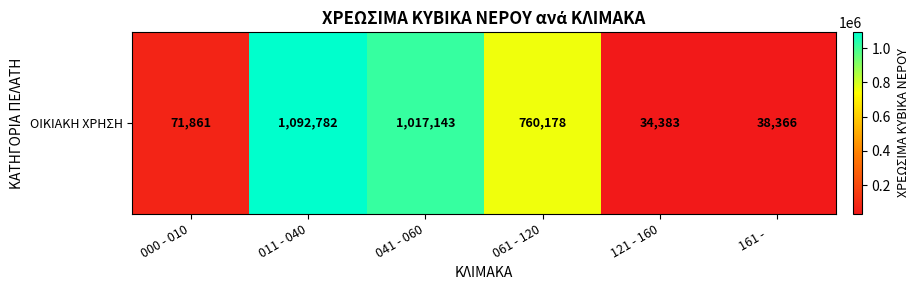

Reading left to right, transcribe all the data shown in this chart.

71861	1092782	1017143	760178	34383	38366